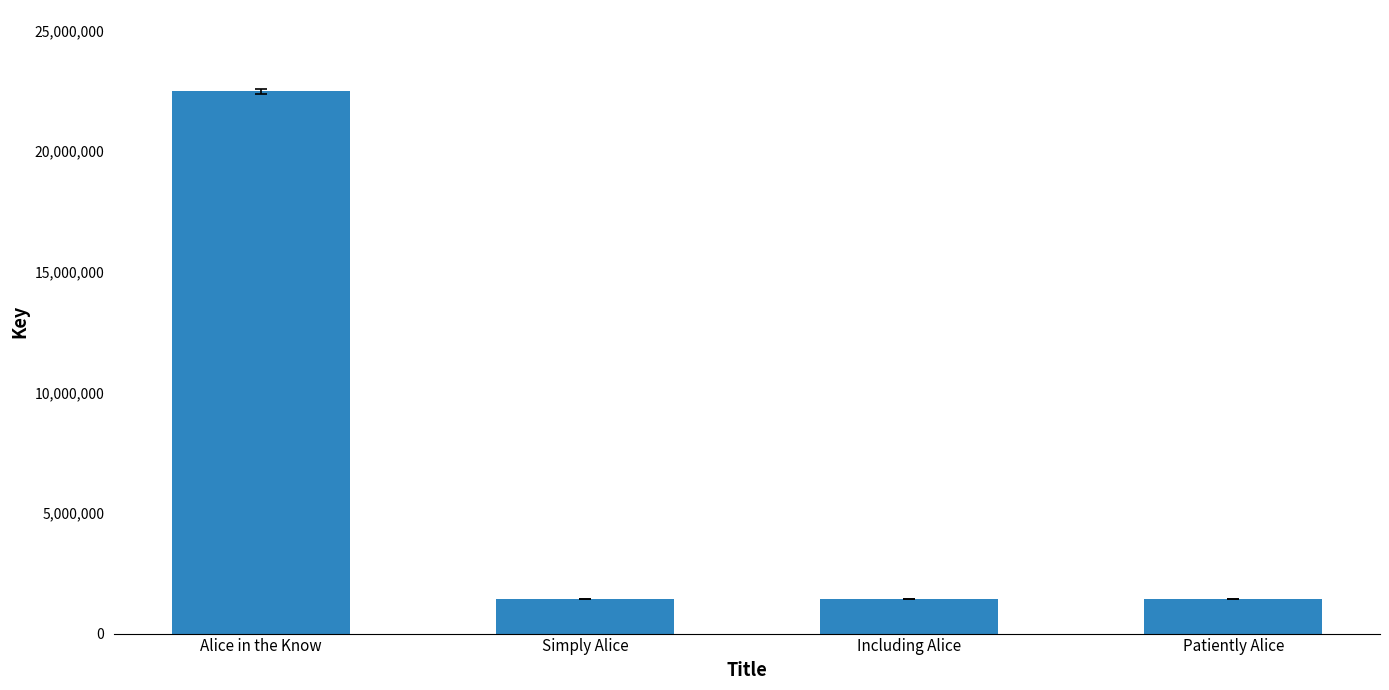

How many bars are there in total?

4